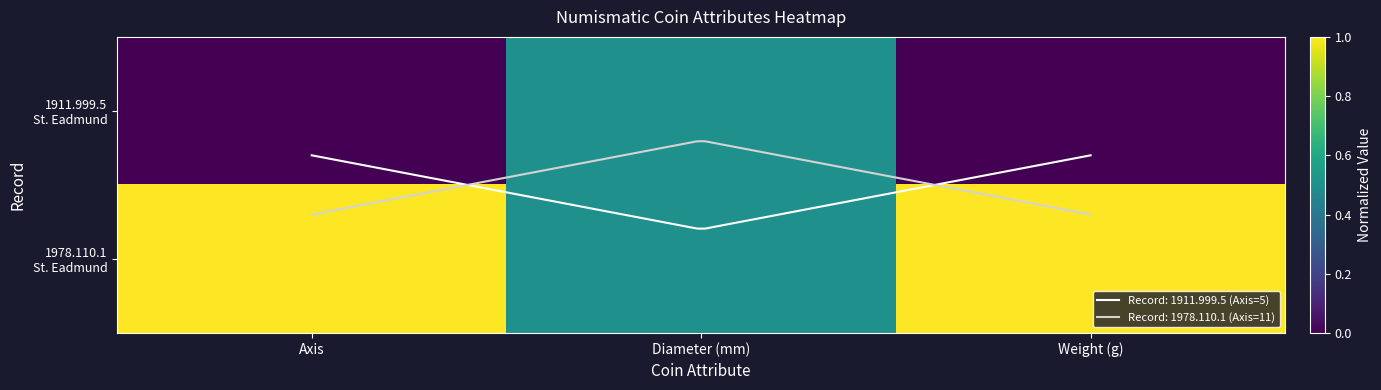

Is the value of 1978.110.1 St. Eadmund at Axis greater than the value of 1911.999.5 St. Eadmund at Diameter (mm)?

Yes